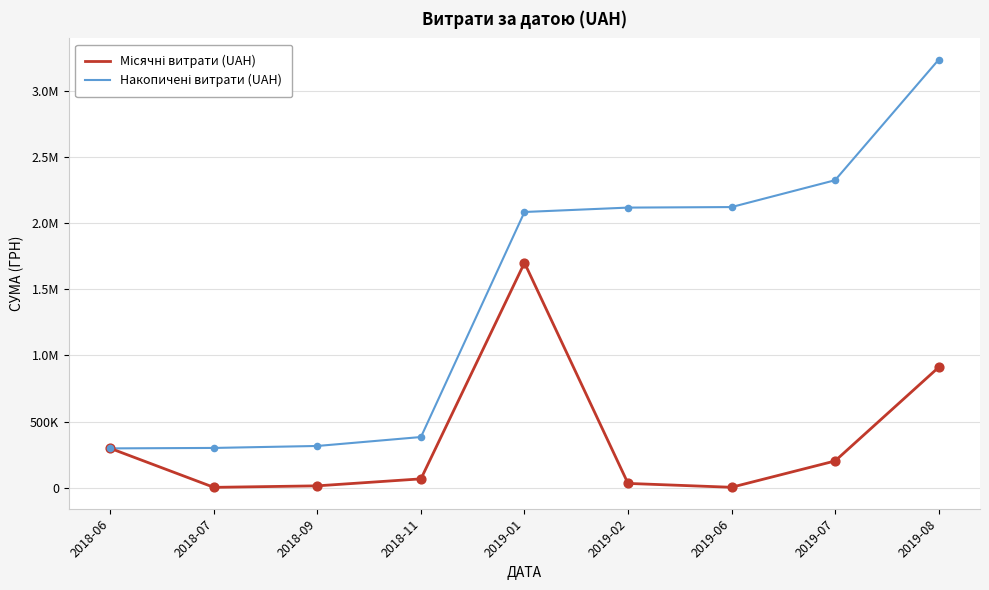

Is this an area chart (filled region under the line)?

No